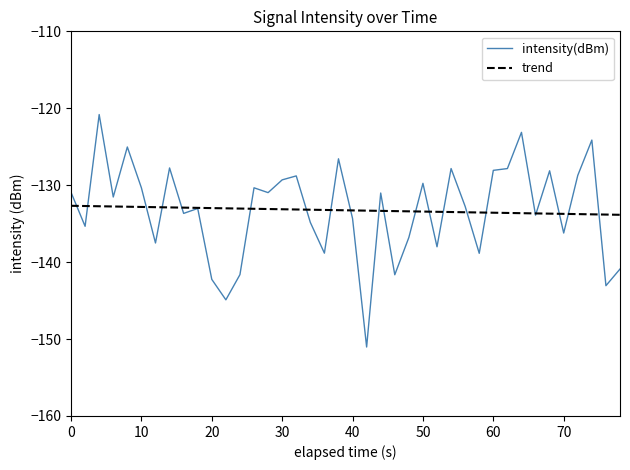

List the series in order of their peak value, highest first.

intensity(dBm), trend